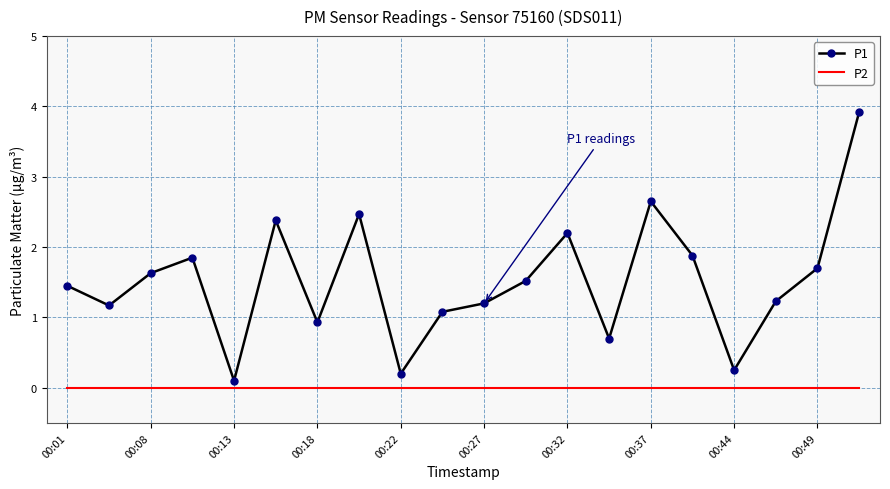

True or false: P2 and P1 cross at least once.

False